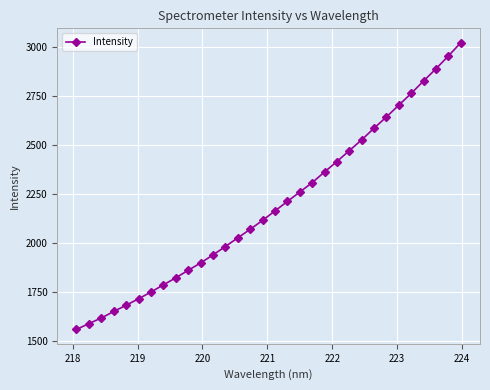

What is the value of the 7th point from the left?

1748.5